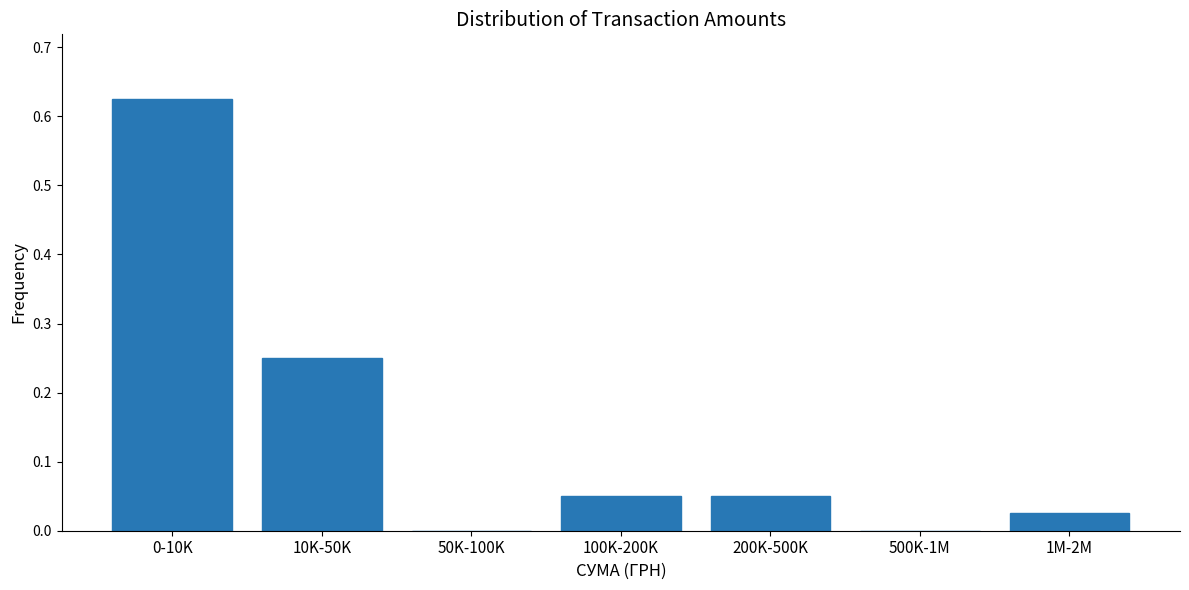

What is the sum of all values?

1.0